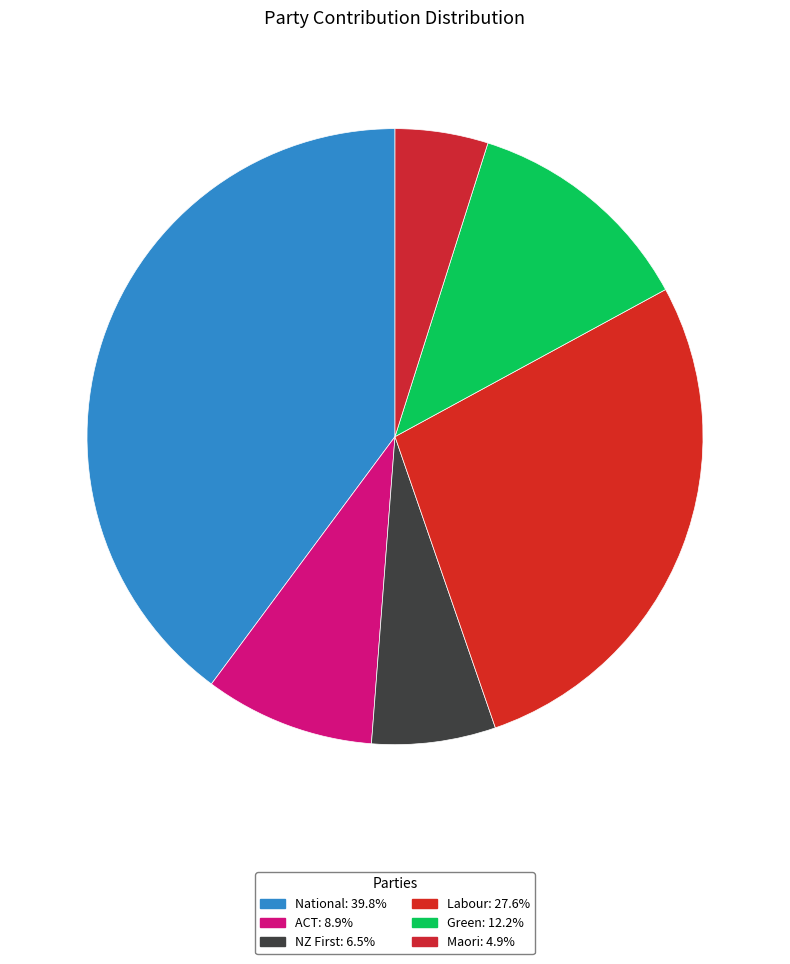

What is the largest slice in the pie chart?

National